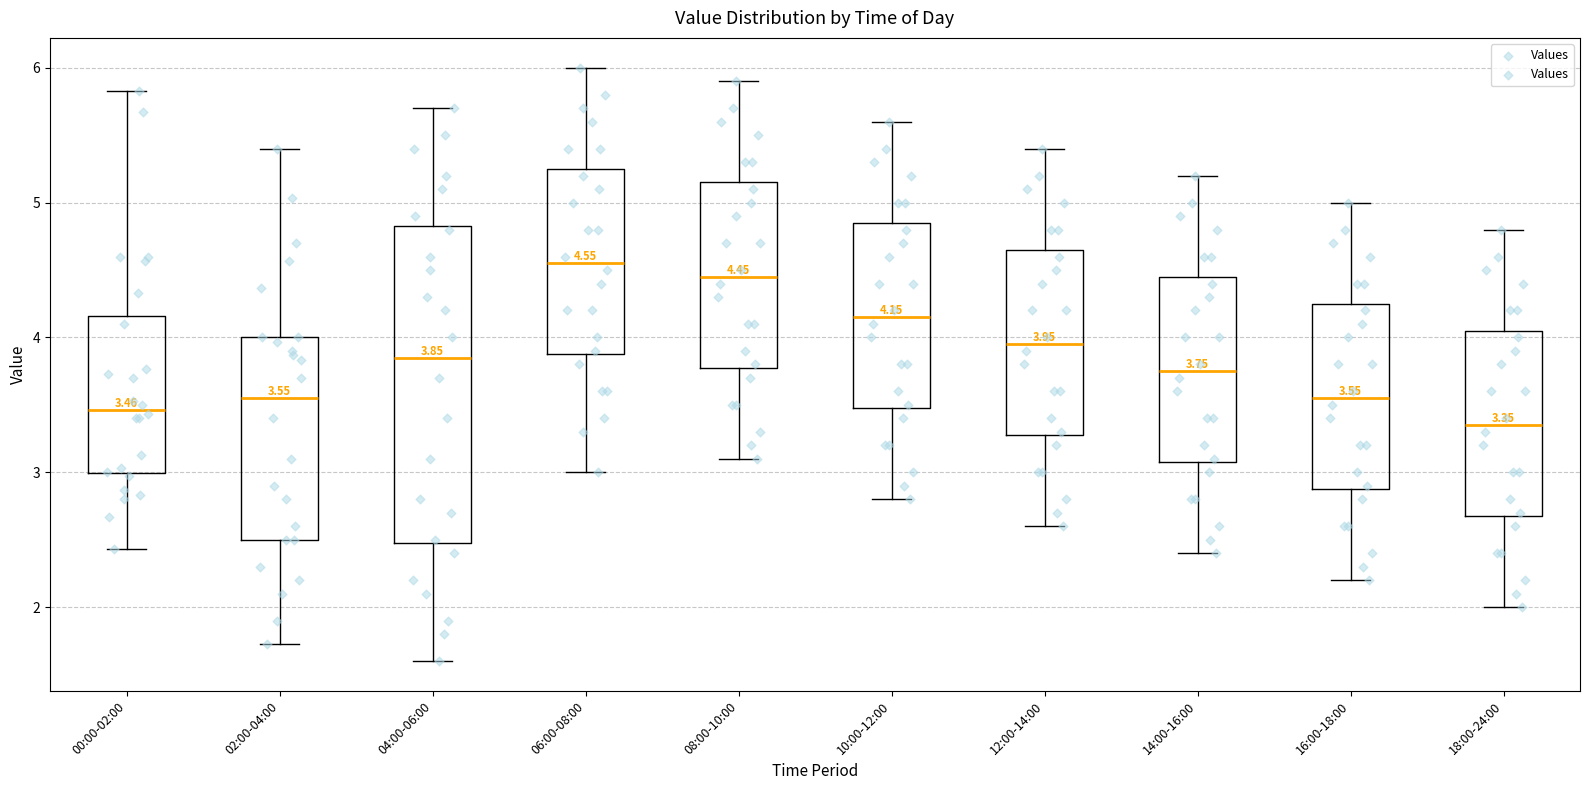

Comparing the boxes themselves (not the whiskers), which one is the tallest?

04:00-06:00